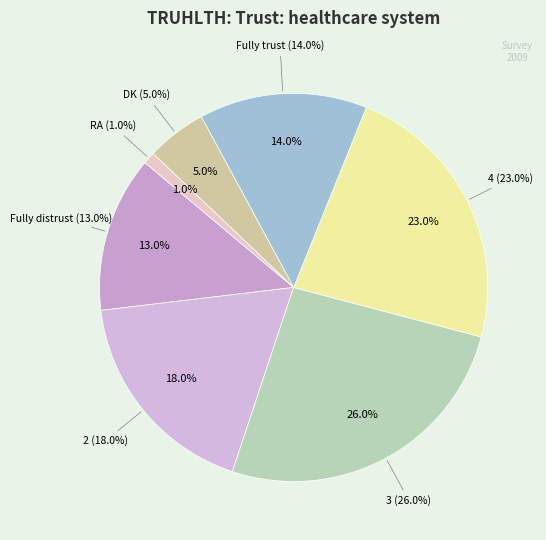

Is the sum of Fully trust and Fully distrust greater than half?

No